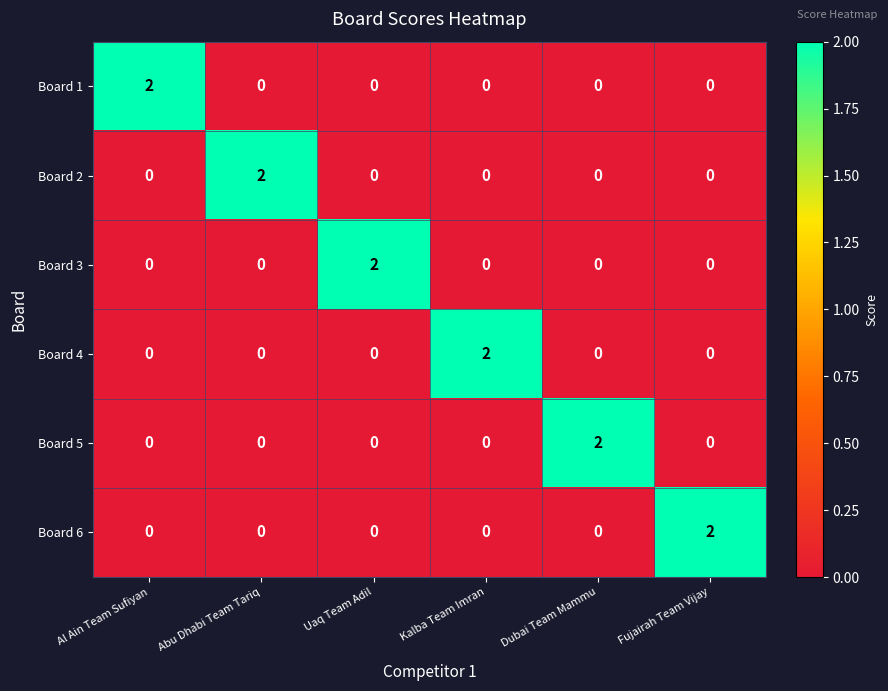

How many Board 4 values are between 0 and 1?

5